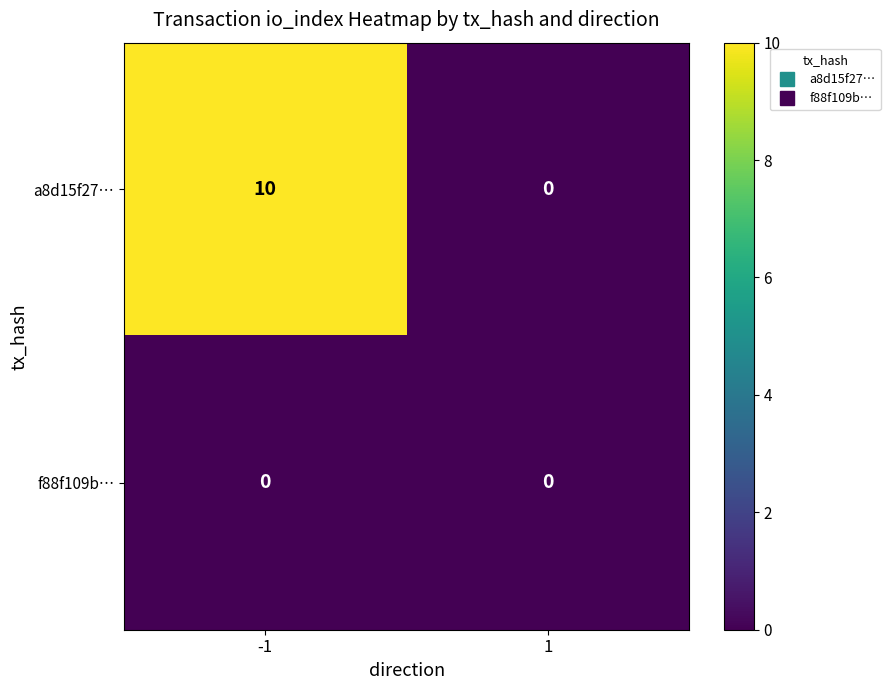

What is the total value across all series at -1?

10